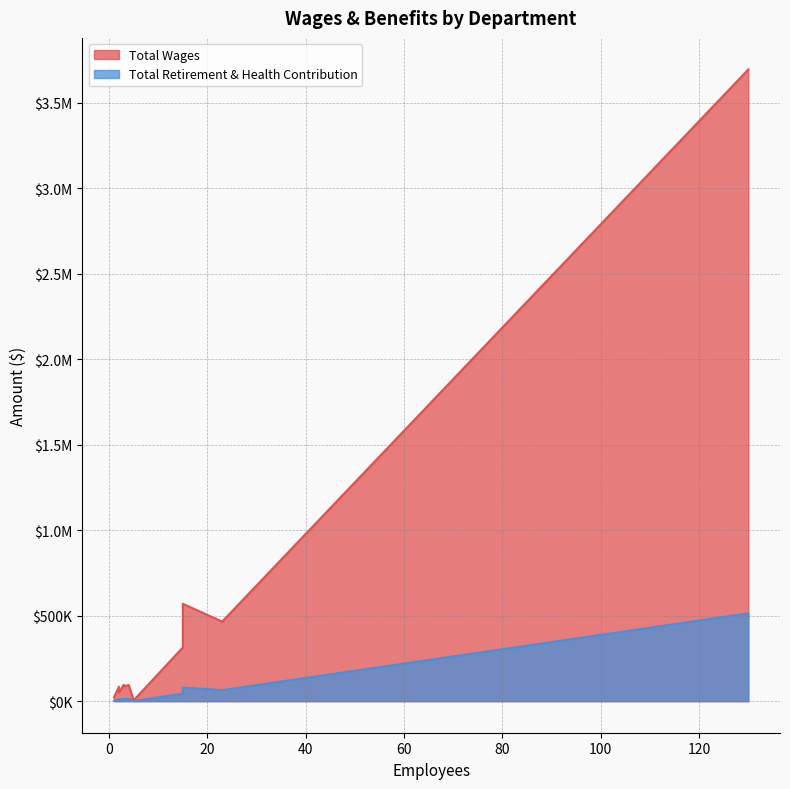

Rank the series by their maximum value, from lowest to highest.

Total Retirement & Health Contribution, Total Wages